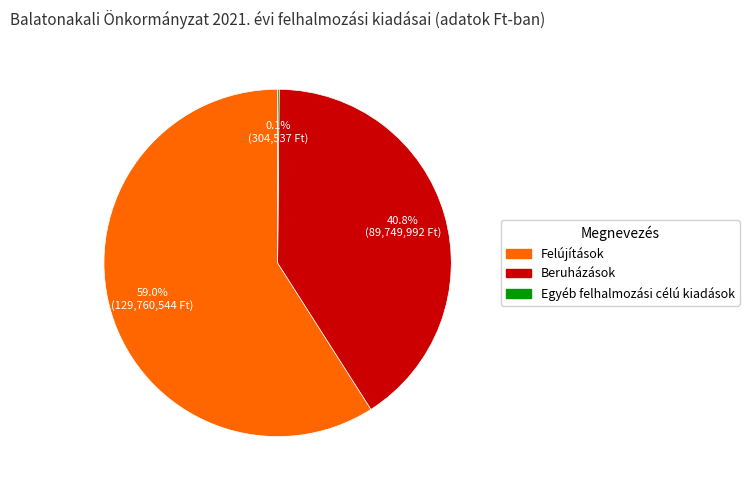

Which category has the biggest portion of the pie?

Felújítások